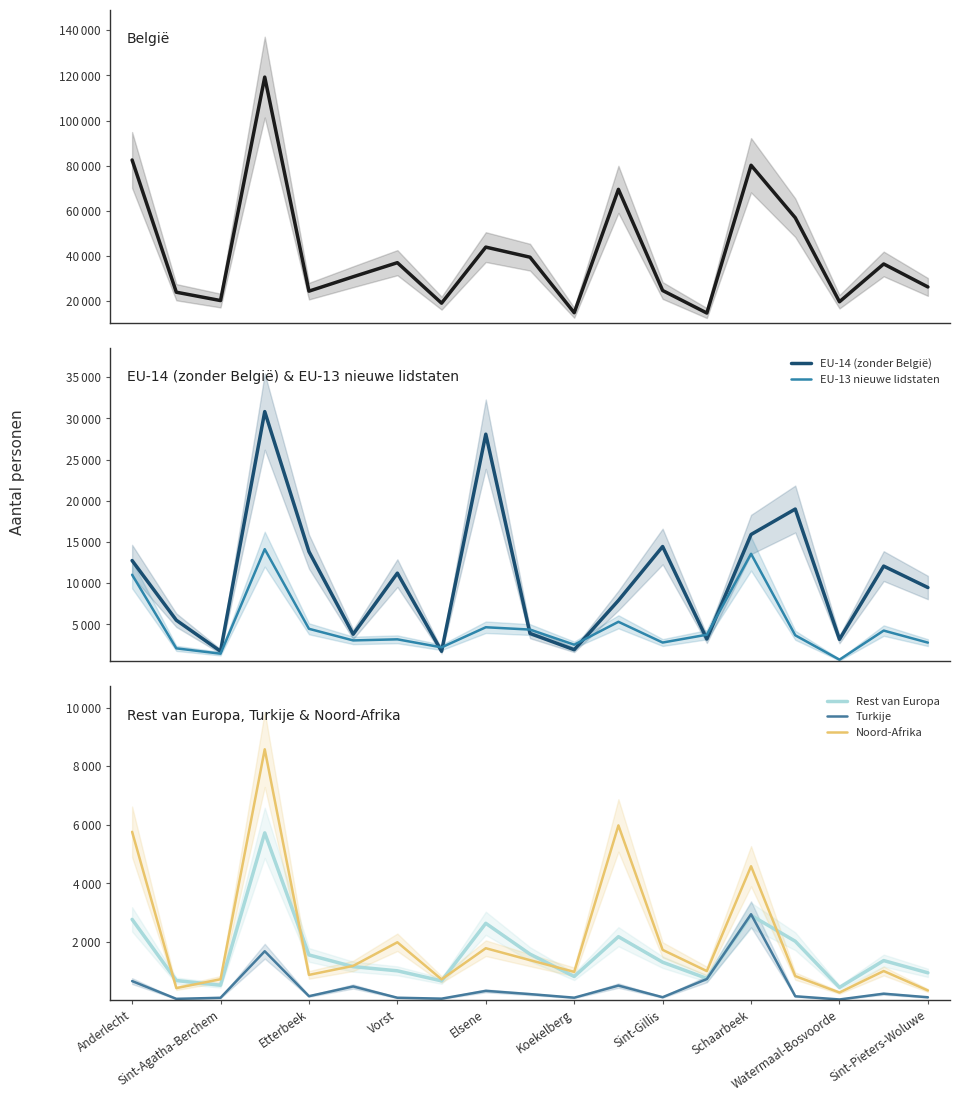

True or false: EU-14 (zonder België) and Turkije intersect in this chart.

False